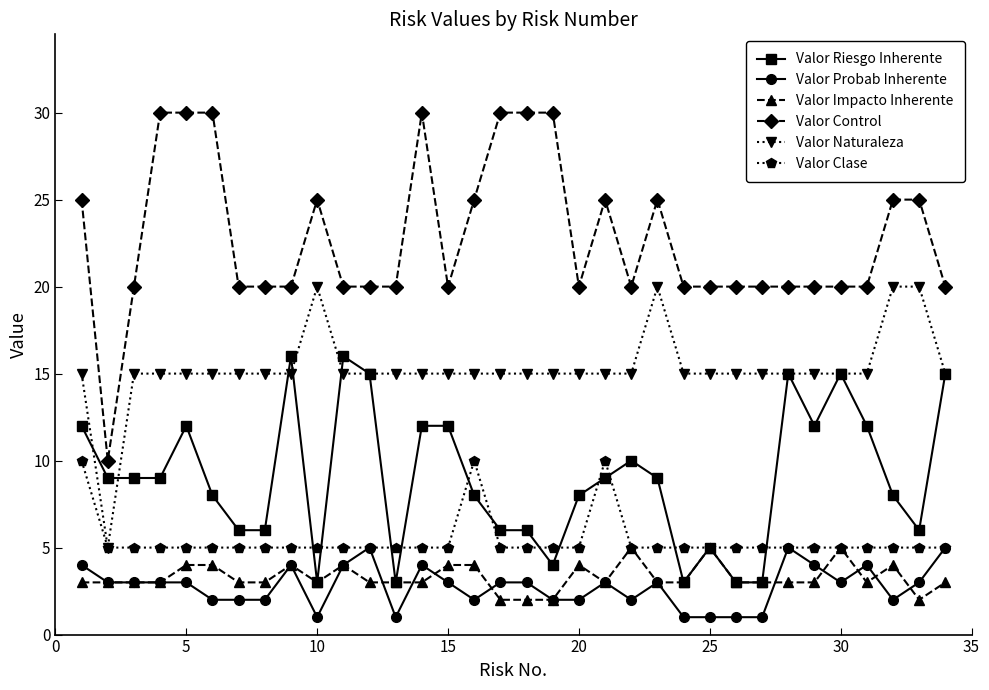

What is the minimum value for Valor Clase?

5